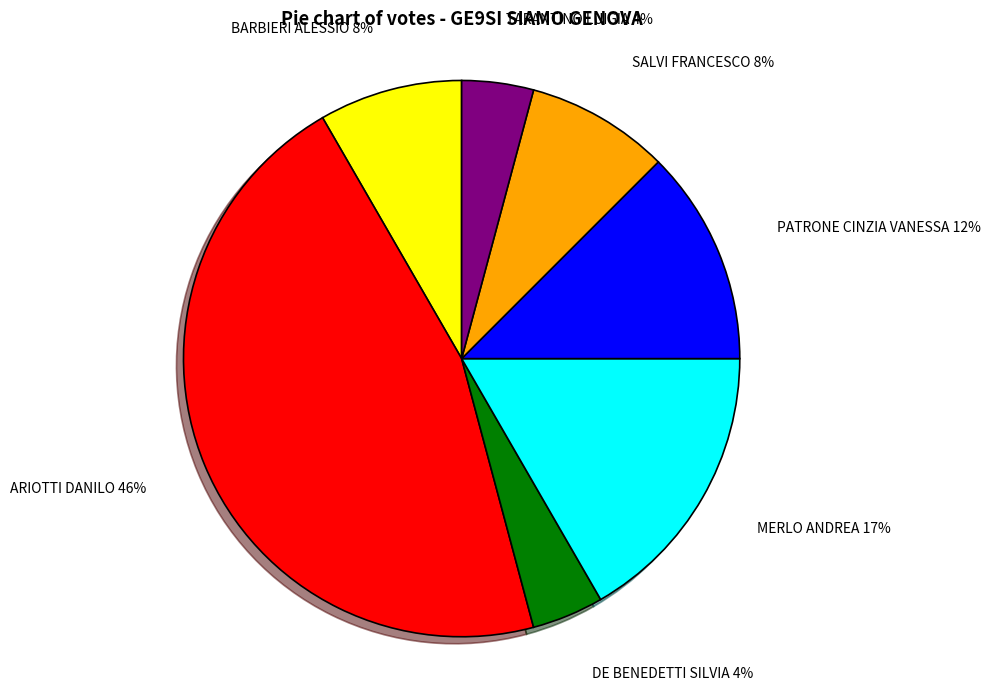

Which category has the biggest portion of the pie?

ARIOTTI DANILO